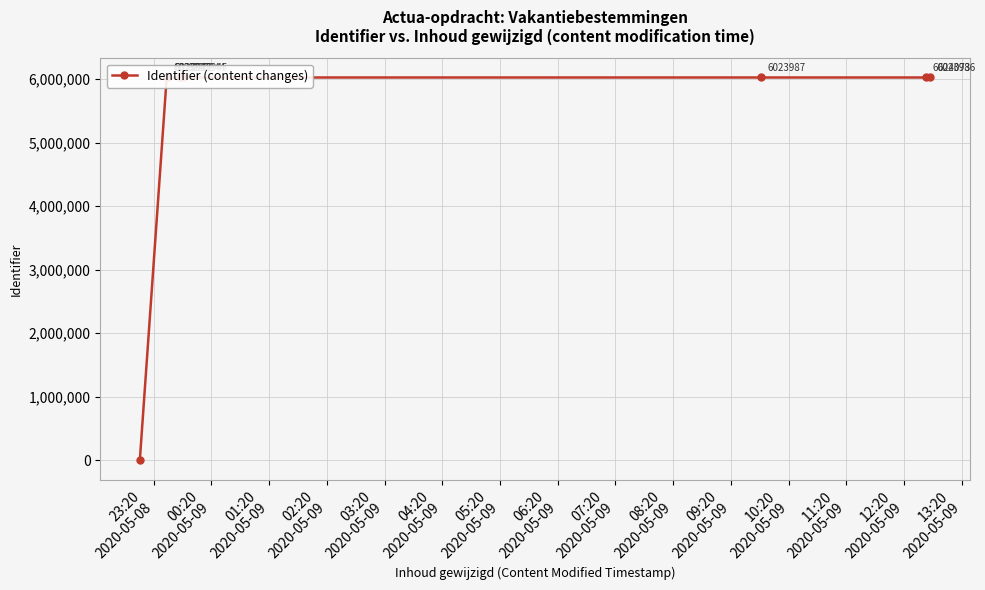

Reading right to left, what are all the values shown in this chart?

6023986	6024073	6023987	6023945	6023944	6023941	6023942	6023943	0